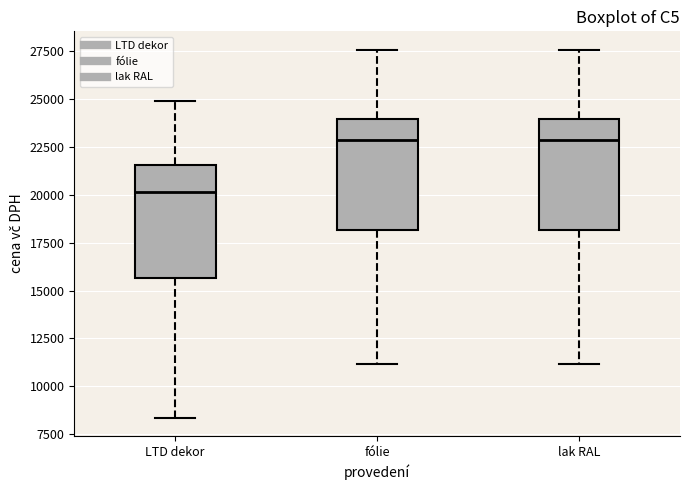

Reading left to right, transcribe this box plot: for each box, give where its median line is, the range the box spans, and where its two whiskers end, as read against the y-axis. The values are not printed on the chart, so give them approximately, as read against the axis.

LTD dekor: median 20000, box 15500 to 21500, whiskers 8500 to 25000
fólie: median 23000, box 18000 to 24000, whiskers 11000 to 27500
lak RAL: median 23000, box 18000 to 24000, whiskers 11000 to 27500